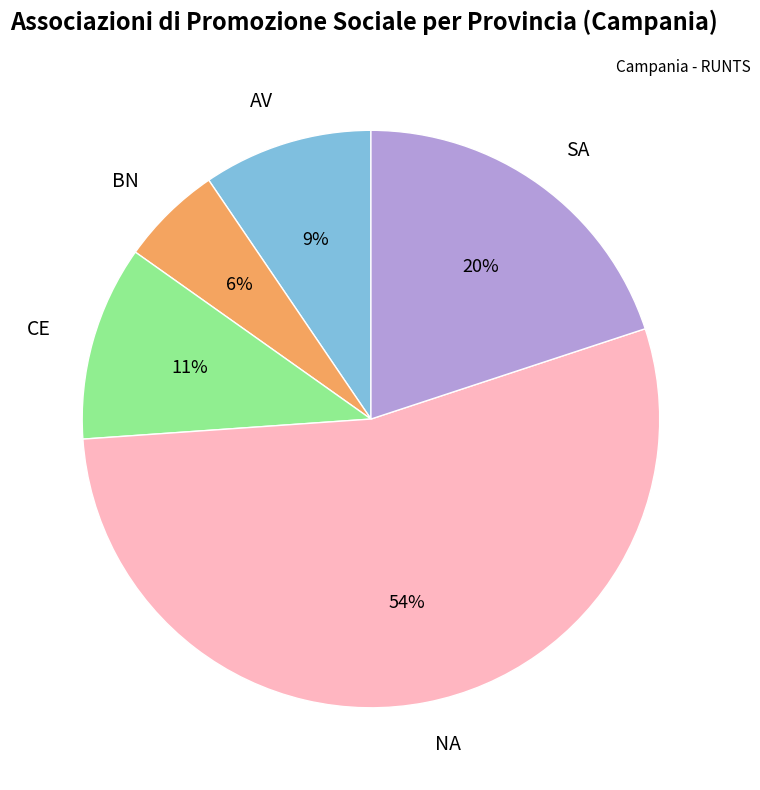

To the nearest percent, what is the combined percentage of NA and BN?

60%